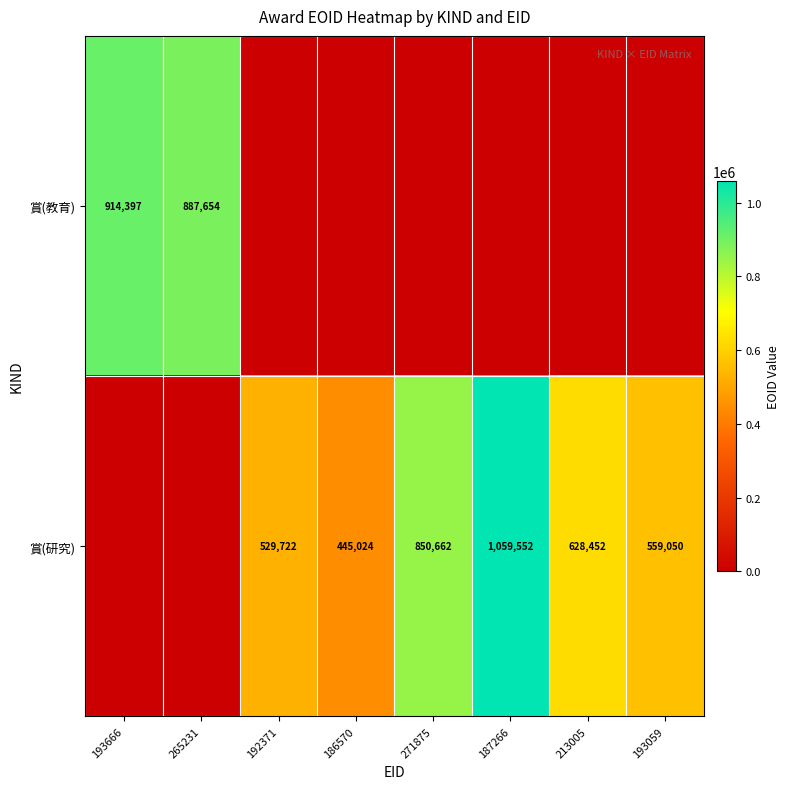

At which category does the chart reach its peak across all series?

187266